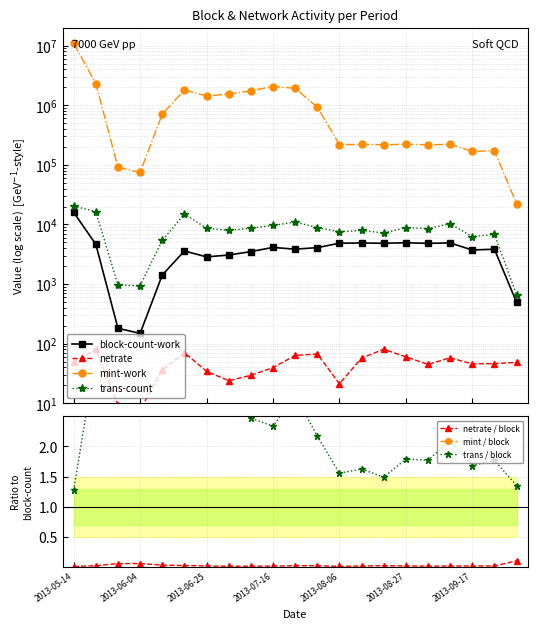

What are all the series names shown in the legend?

block-count-work, netrate, mint-work, trans-count